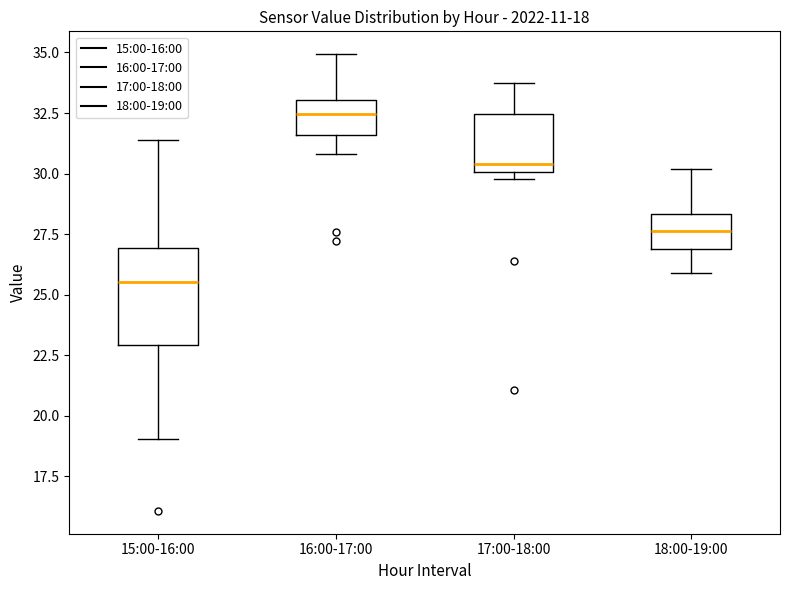

Reading left to right, read every box against the y-axis: the position of its median line, the range the box covers, and the ends of its whiskers. The values are not printed on the chart, so give them approximately, as read against the axis.

15:00-16:00: median 25.5, box 23.0 to 27.0, whiskers 19.0 to 31.5
16:00-17:00: median 32.5, box 31.5 to 33.0, whiskers 31.0 to 35.0
17:00-18:00: median 30.5, box 30.0 to 32.5, whiskers 30.0 (just below the box's lower edge) to 33.5
18:00-19:00: median 27.5, box 27.0 to 28.5, whiskers 26.0 to 30.0